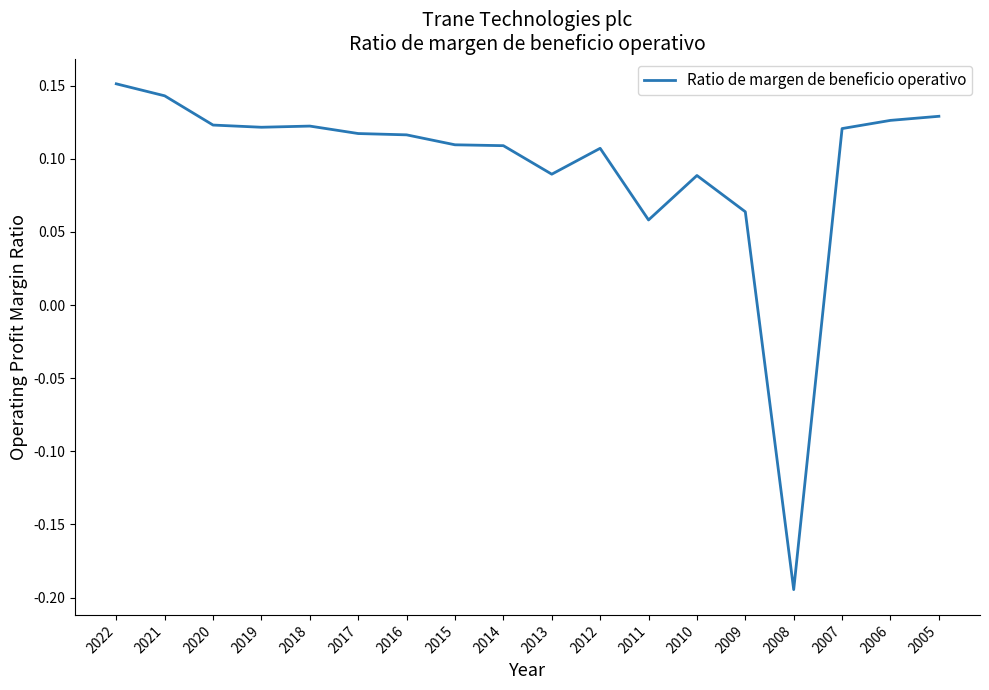

At which label does the data first exceed 0?

2022